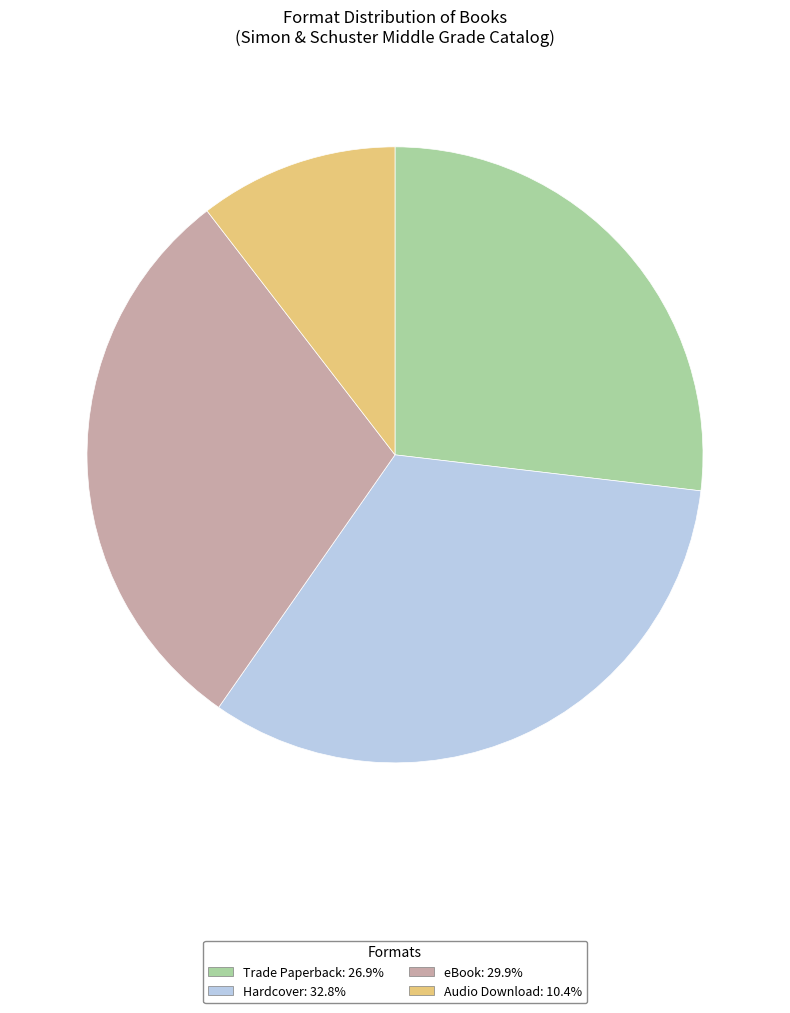

Combined, do Trade Paperback and Hardcover account for over 50%?

Yes